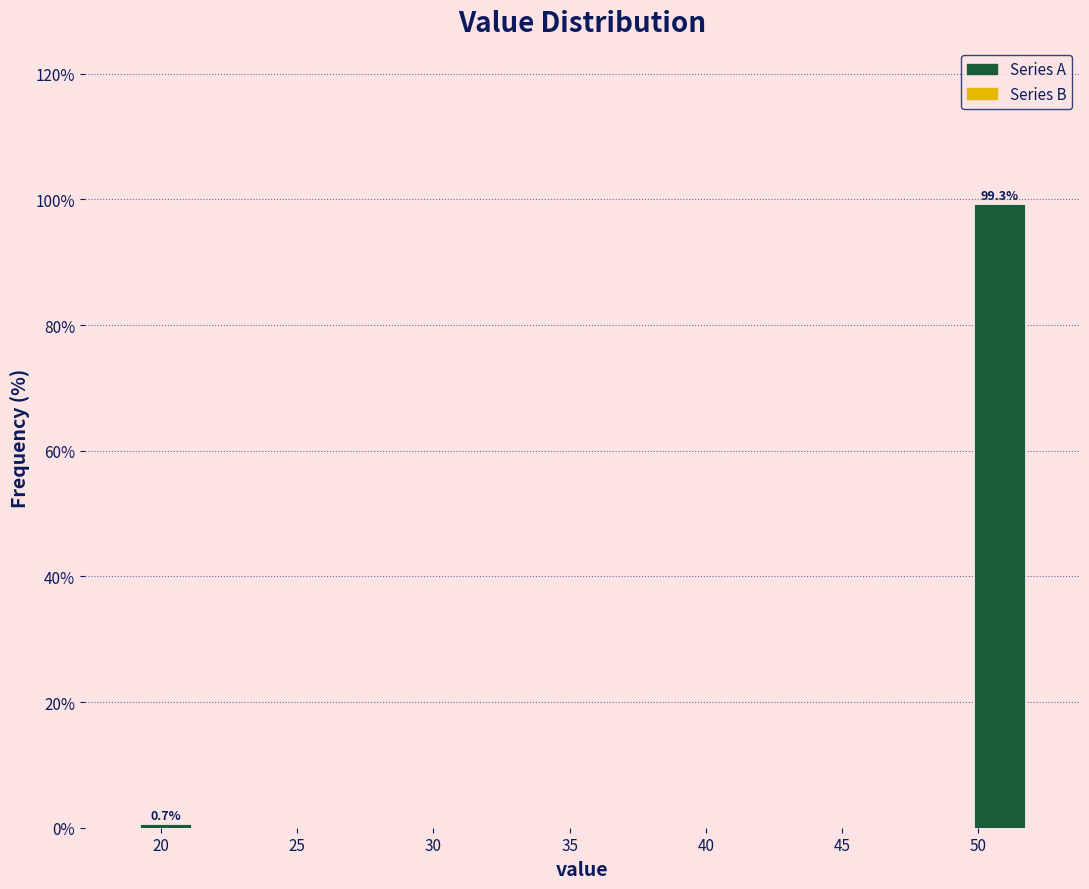

Over which range of the x-axis is the bar tallest?

49.5 to 52.0